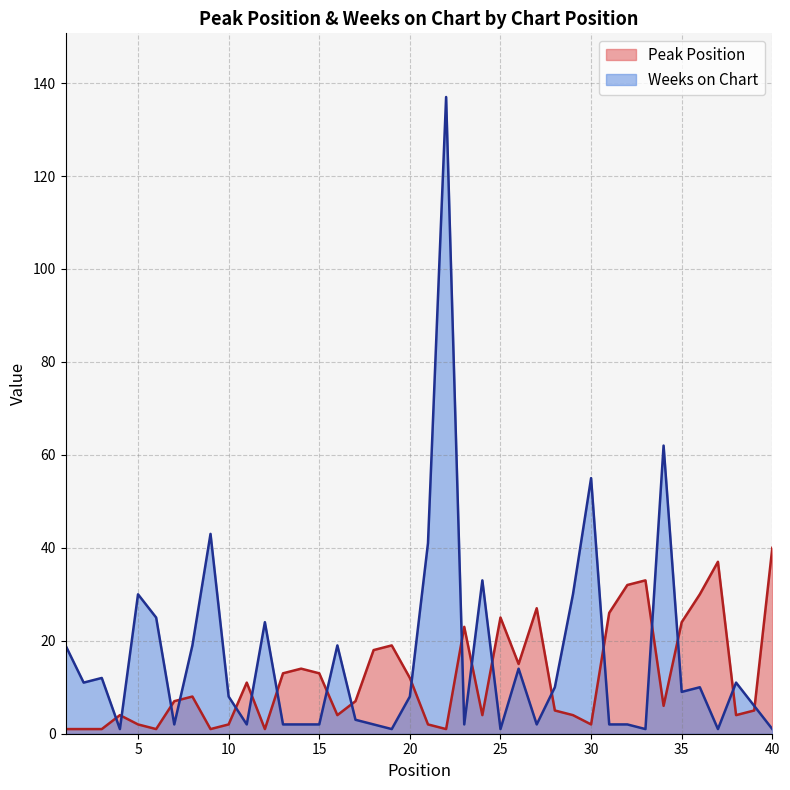

Reading left to right, extract all data points from this chart.

Peak Position: 1	1	1	4	2	1	7	8	1	2	11	1	13	14	13	4	7	18	19	12	2	1	23	4	25	15	27	5	4	2	26	32	33	6	24	30	37	4	5	40
Weeks on Chart: 19	11	12	1	30	25	2	19	43	8	2	24	2	2	2	19	3	2	1	8	41	137	2	33	1	14	2	10	30	55	2	2	1	62	9	10	1	11	6	1